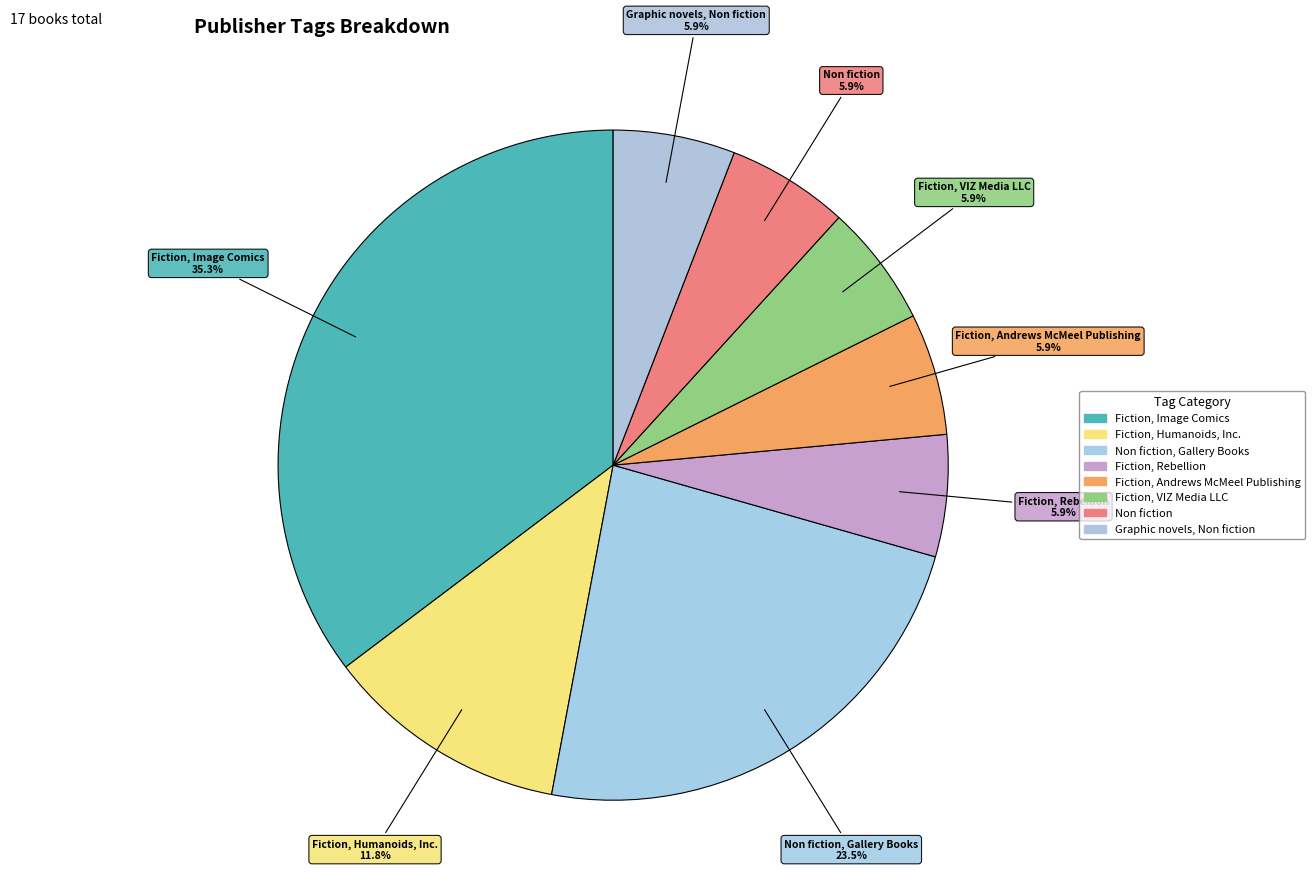

Do Non fiction, Gallery Books and Graphic novels, Non fiction together represent more than half of the pie?

No